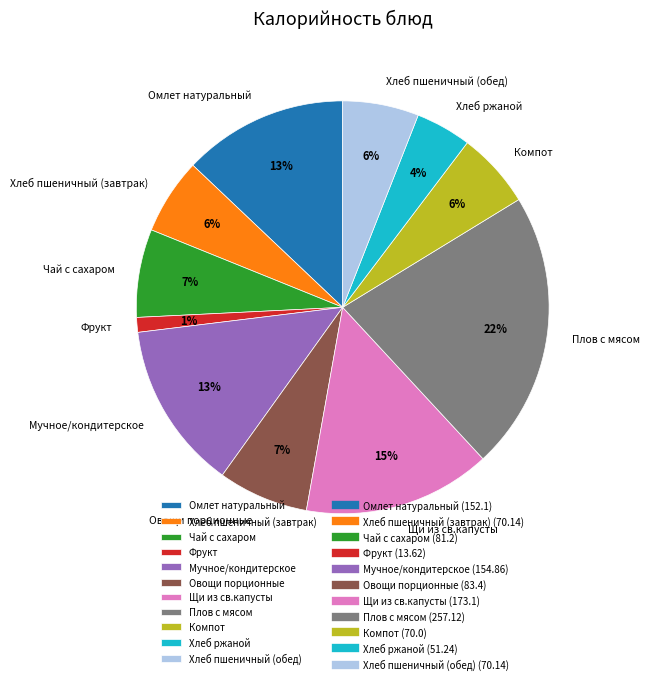

How many segments does this pie chart have?

11